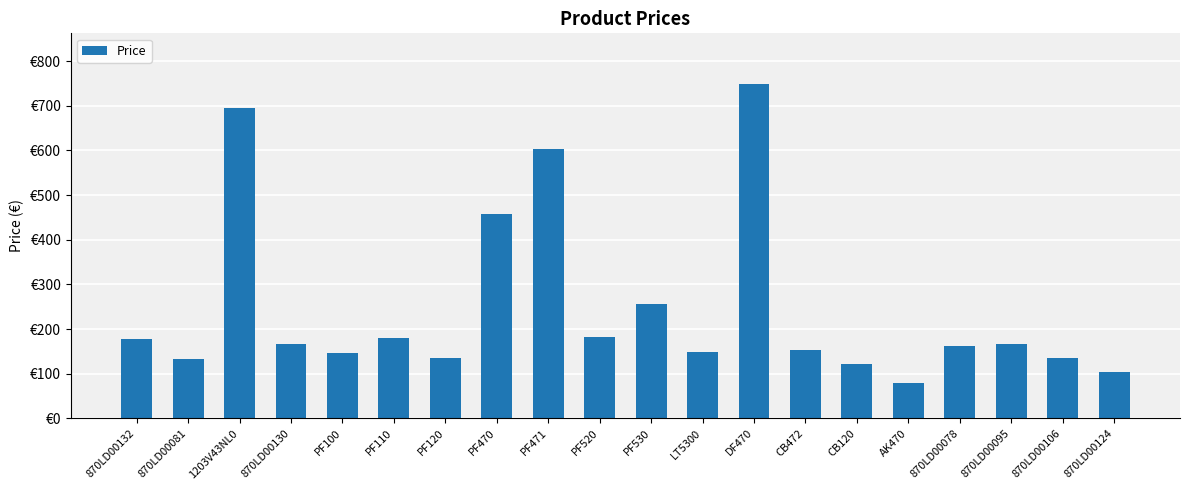

How many bars are there in total?

20